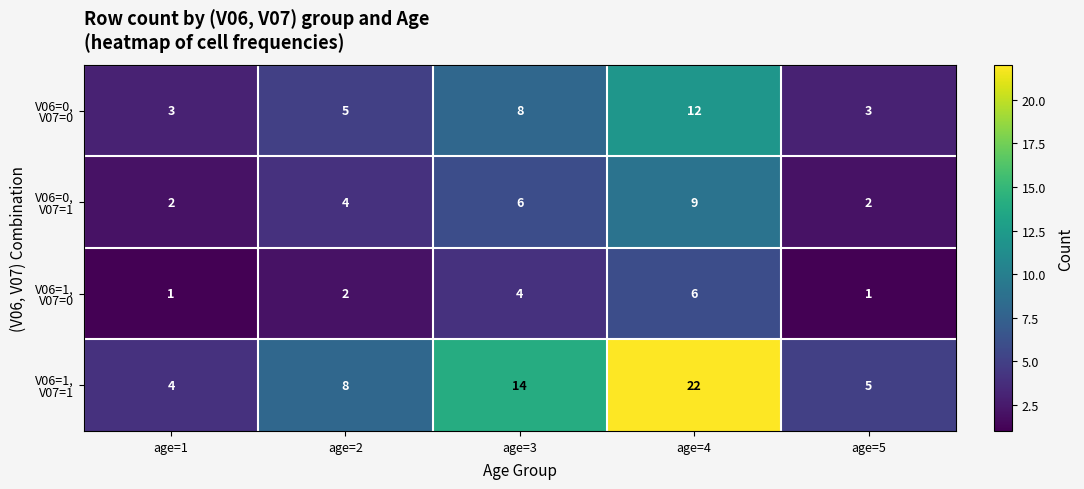

What is the spread (max minus min) of values at age=3?

10